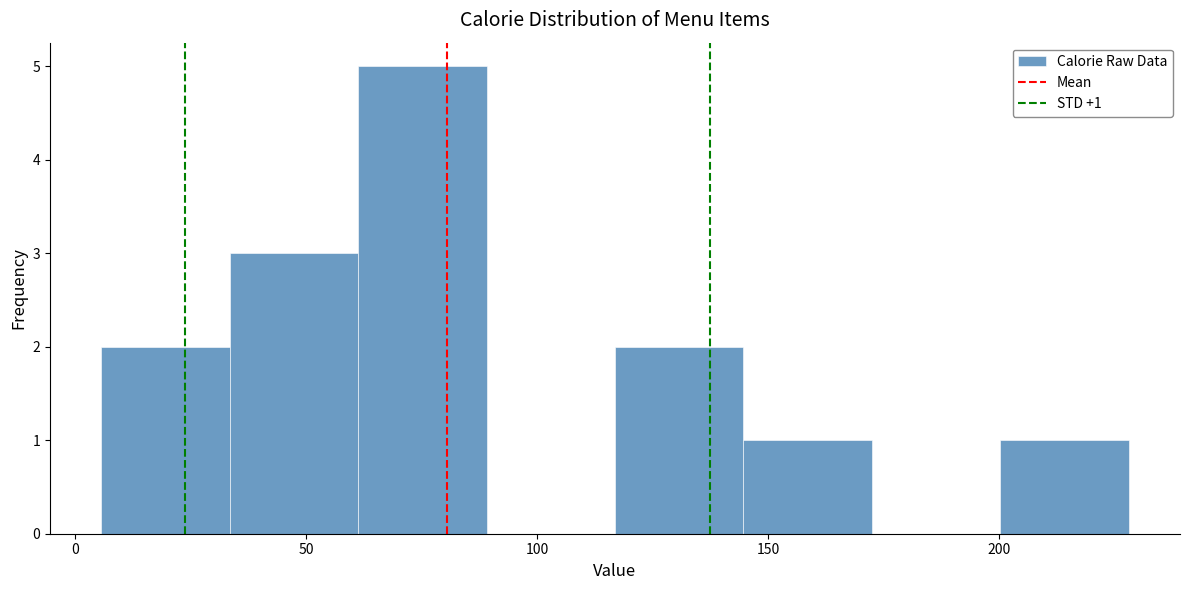

Over which range of the x-axis is the bar tallest?

60 to 90